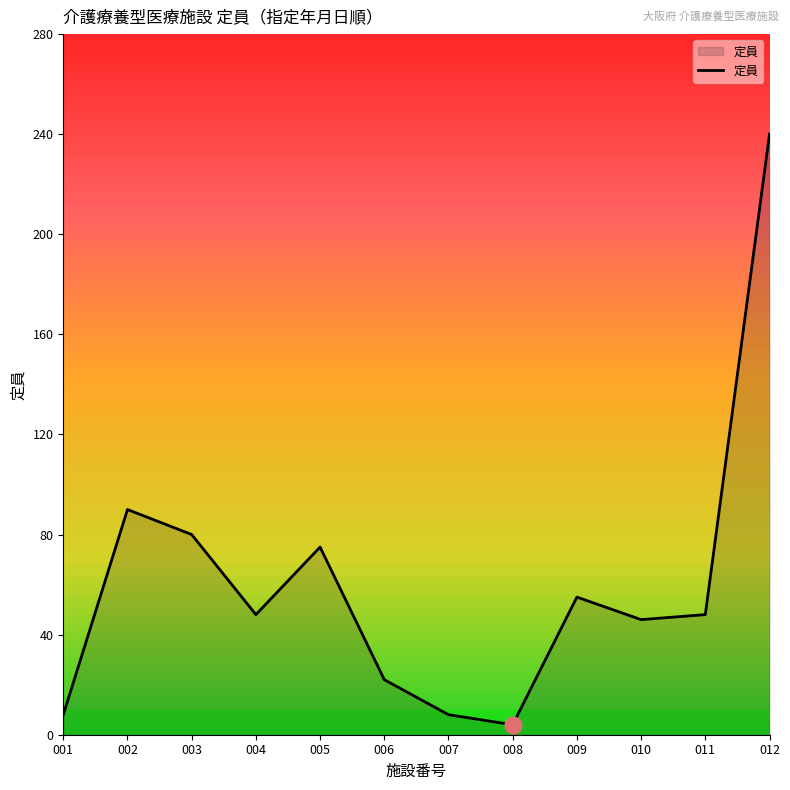

The chart shows a value of 37 at 009. True or false?

False